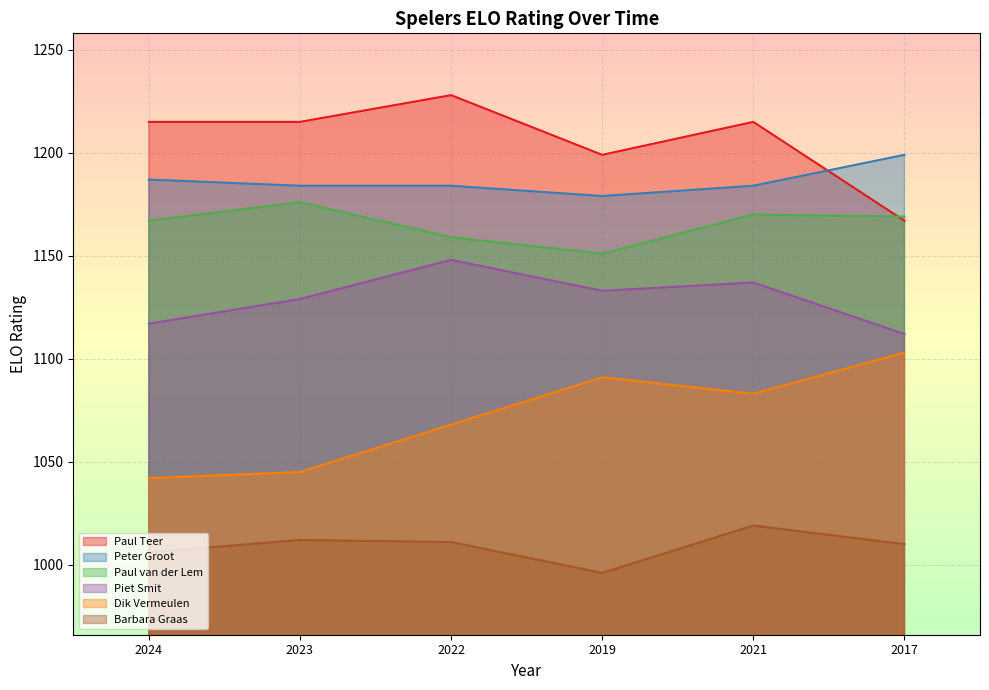

The value of Piet Smit at 2021 is 1137. True or false?

True